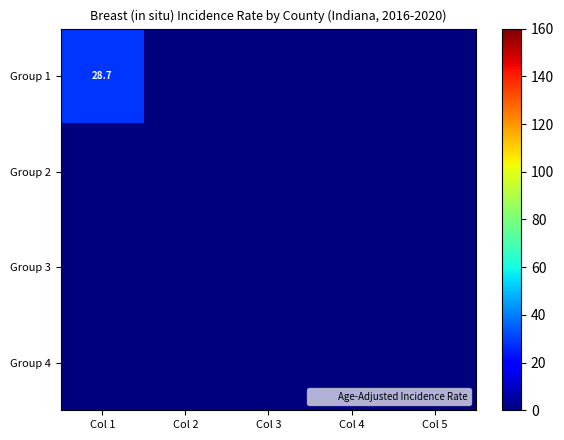

True or false: Group 4 has a value of 0.0 at Col 5.

True